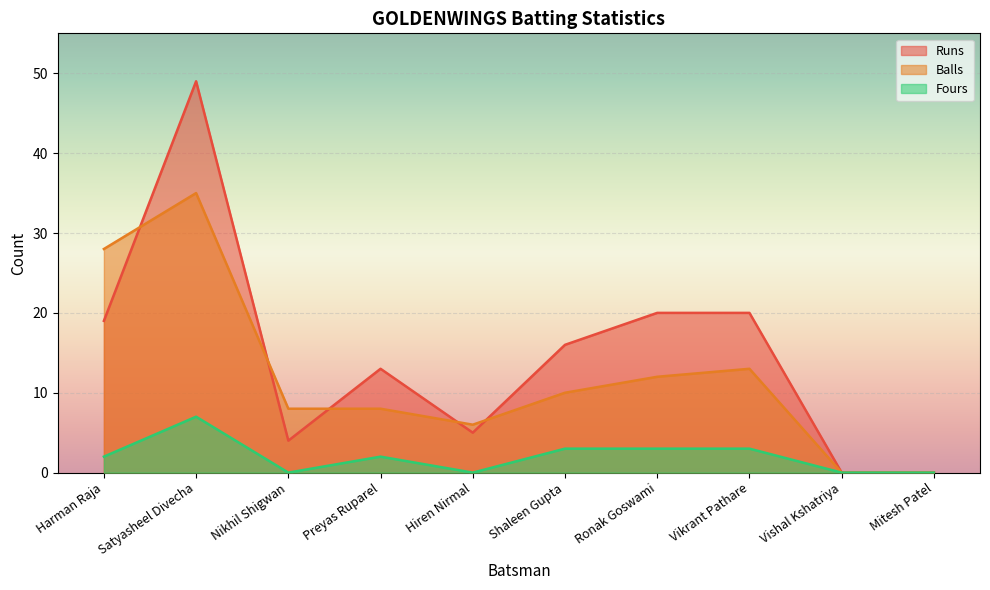

Where does the Balls series first go above 10?

Harman Raja